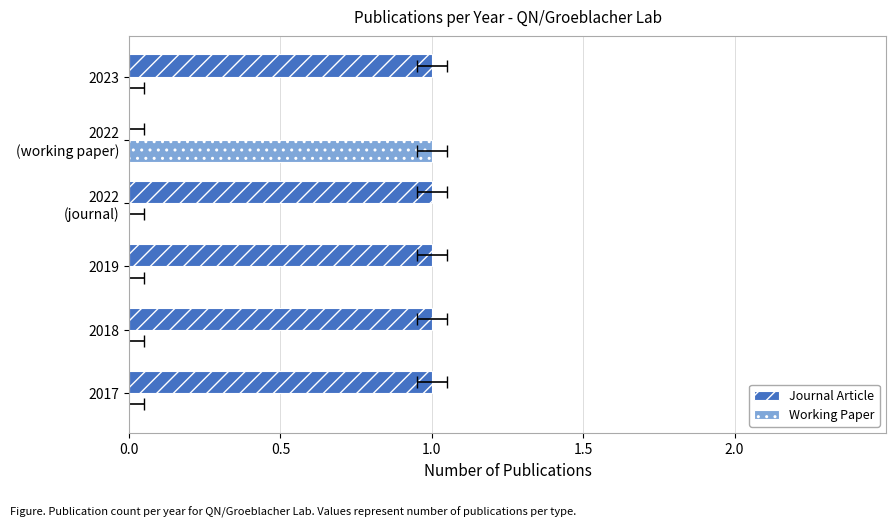

The value of Working Paper at 2022 (journal) is 0. True or false?

True